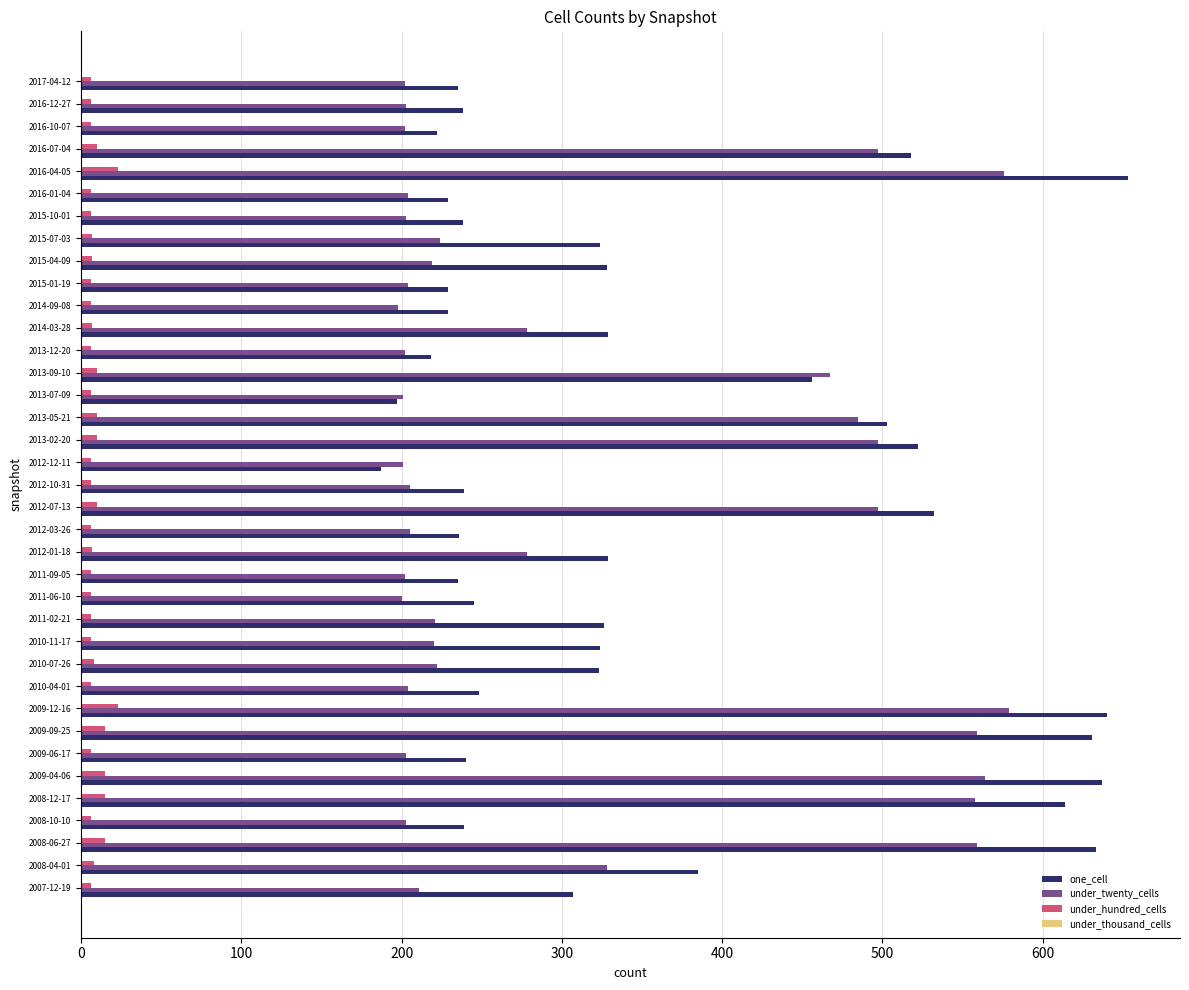

The one_cell series shows 329 at 2014-03-28. True or false?

True